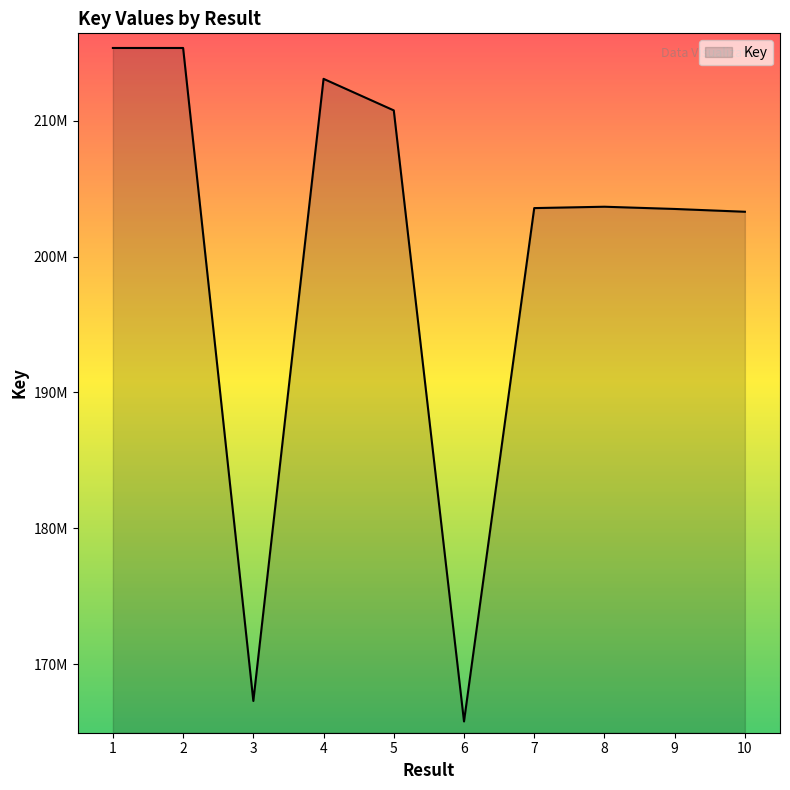

Does the chart display data point markers on the line(s)?

No